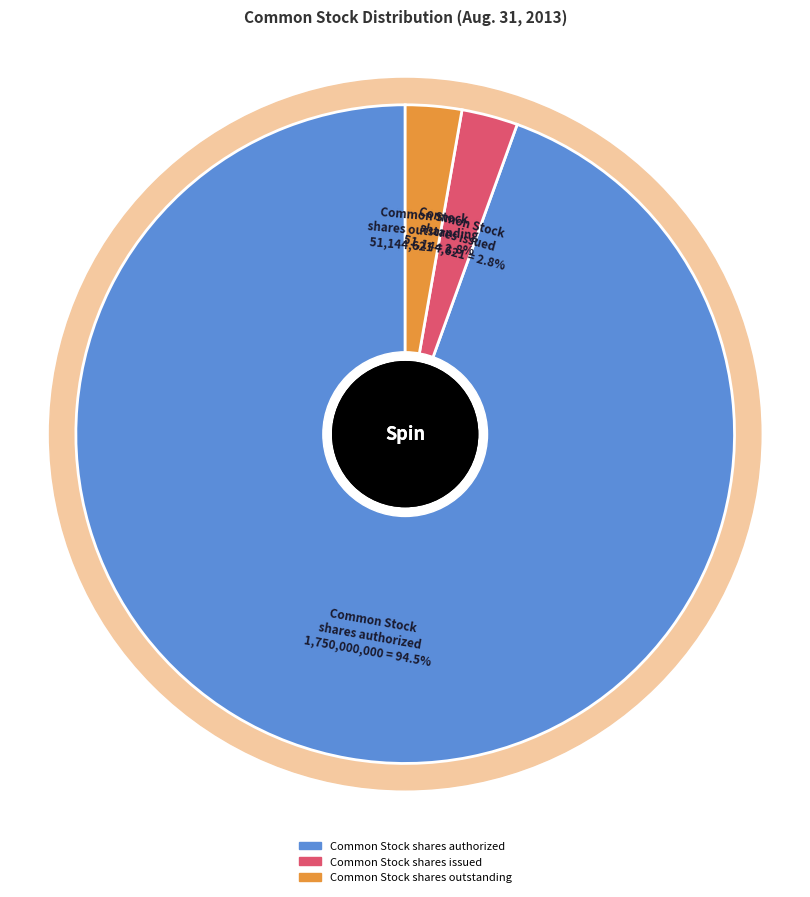

Combined, what portion of the pie is Common Stock shares outstanding and Common Stock shares authorized?

97.2%